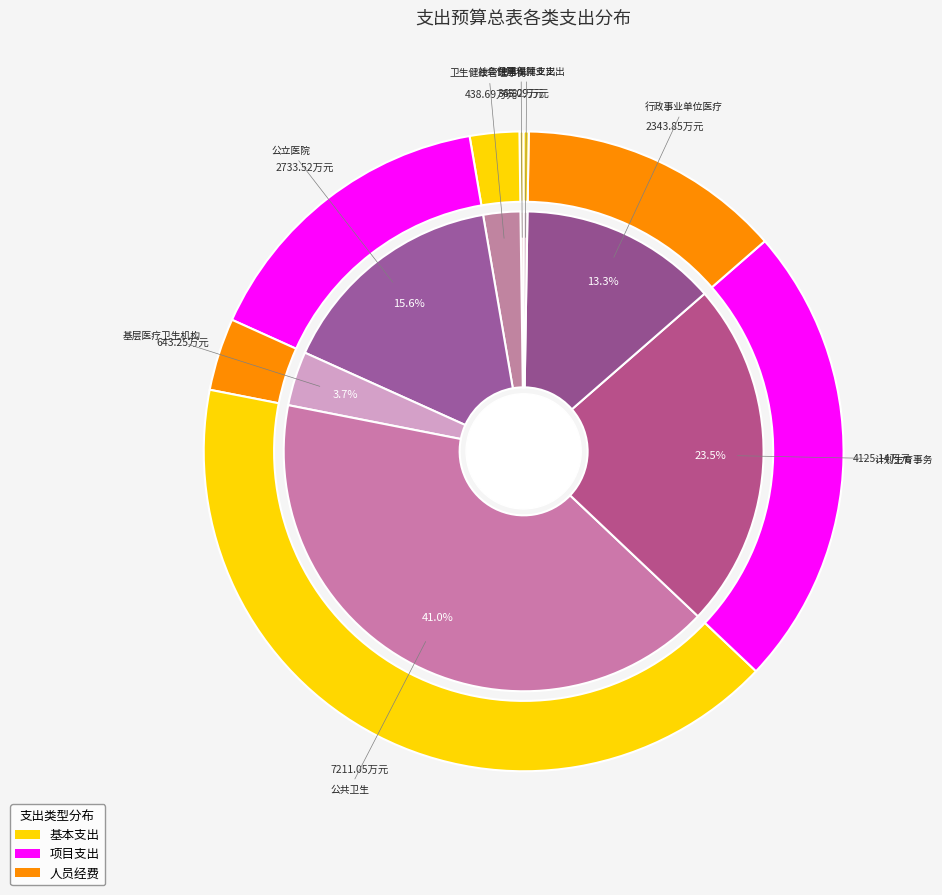

How many segments does this pie chart have?

8